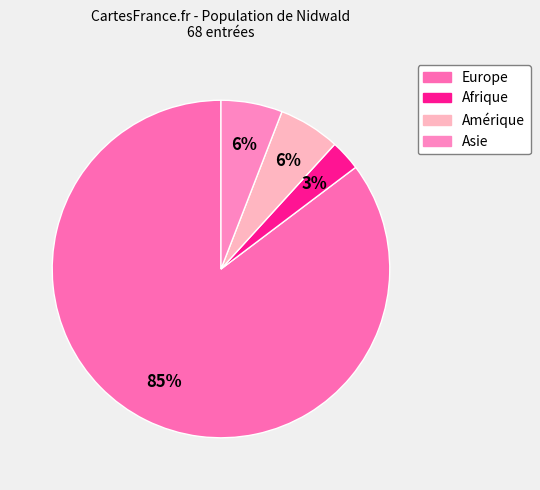

Rank the categories by value from lowest to highest.

Afrique, Amérique, Asie, Europe